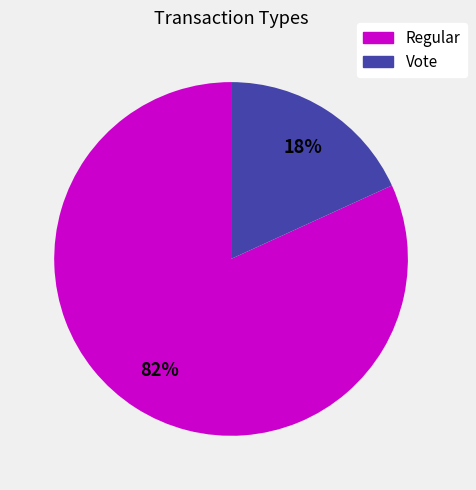

How many segments does this pie chart have?

2